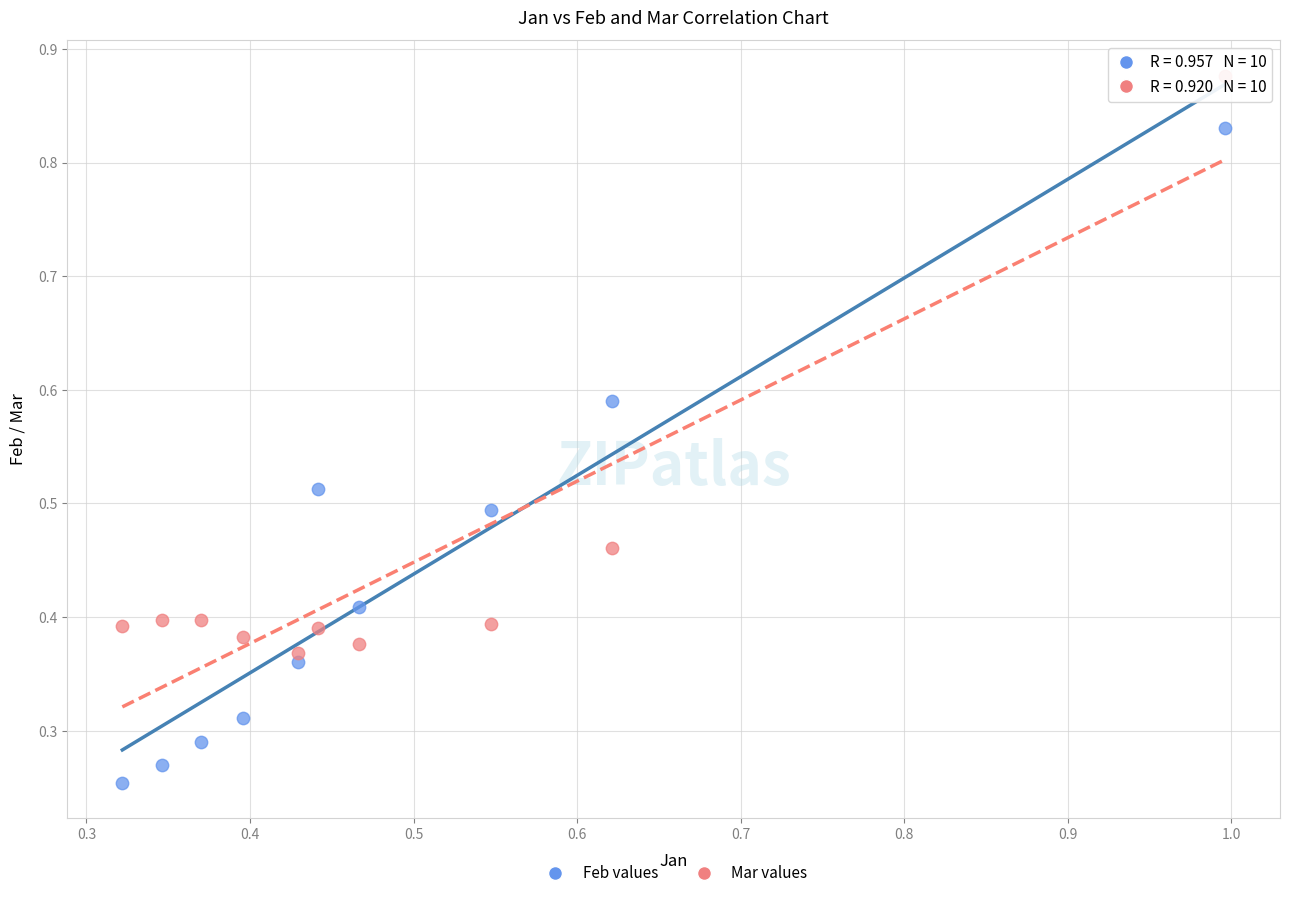

What are all the series names shown in the legend?

Feb values, Mar values